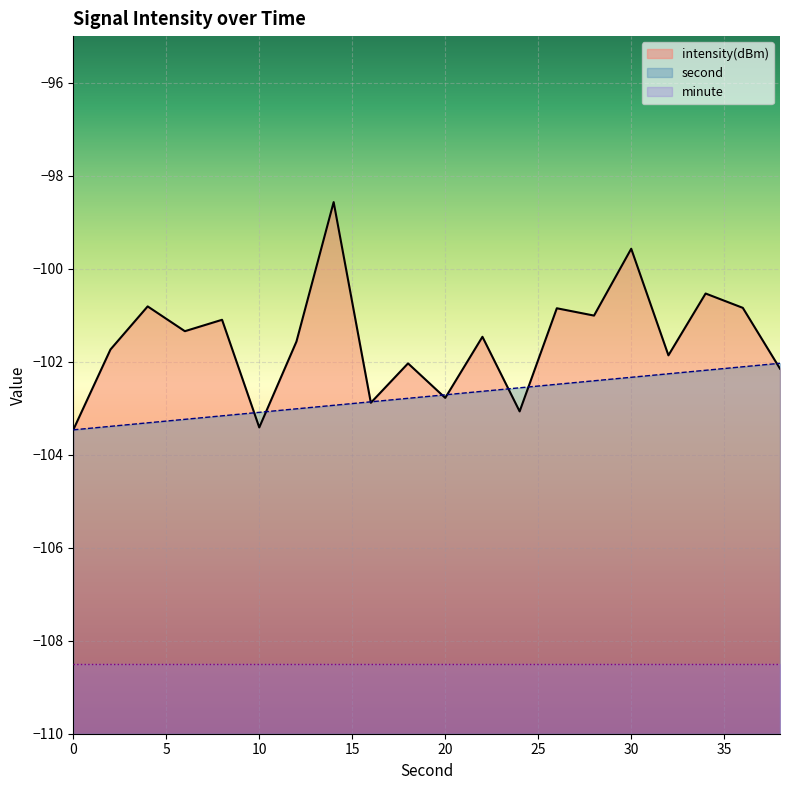

Read the second value at 8.

-103.2